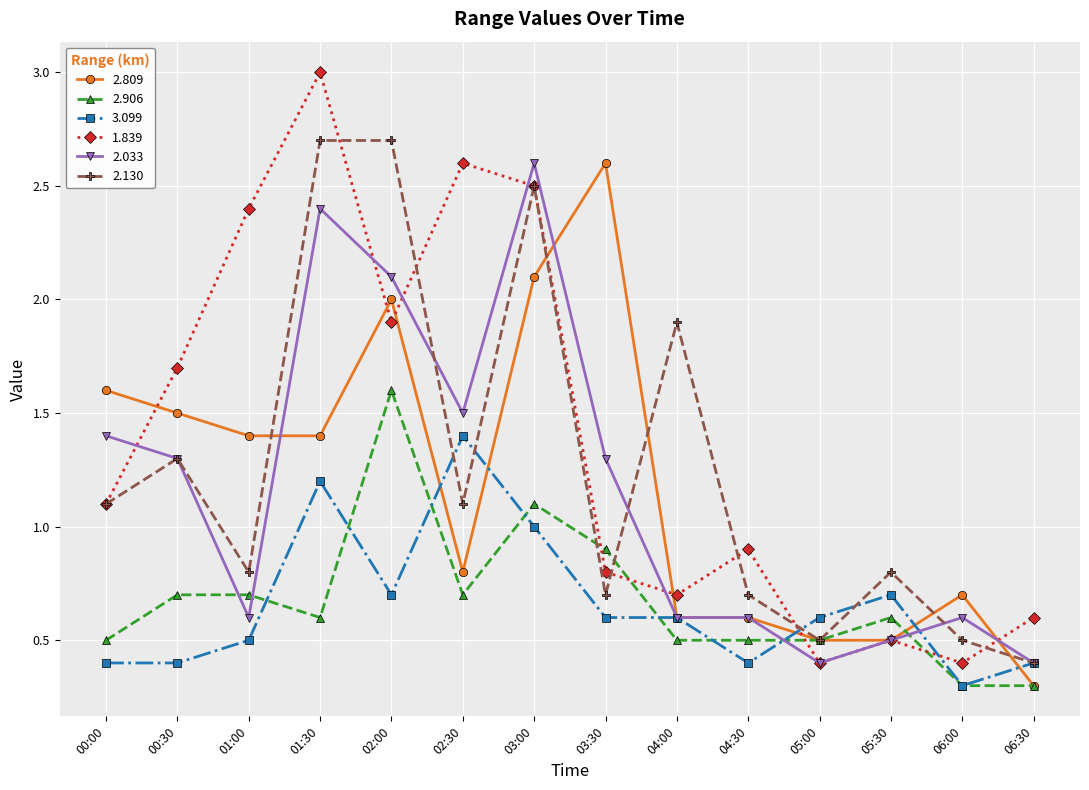

What is the minimum value for 1.839?

0.4